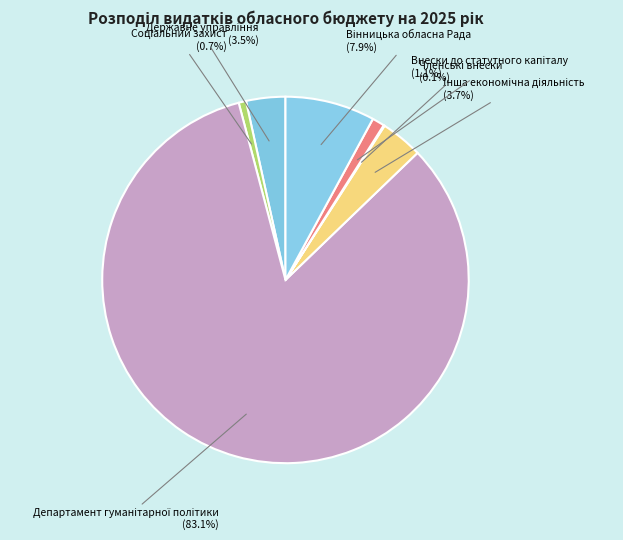

To the nearest percent, what is the average slice percentage?

14%